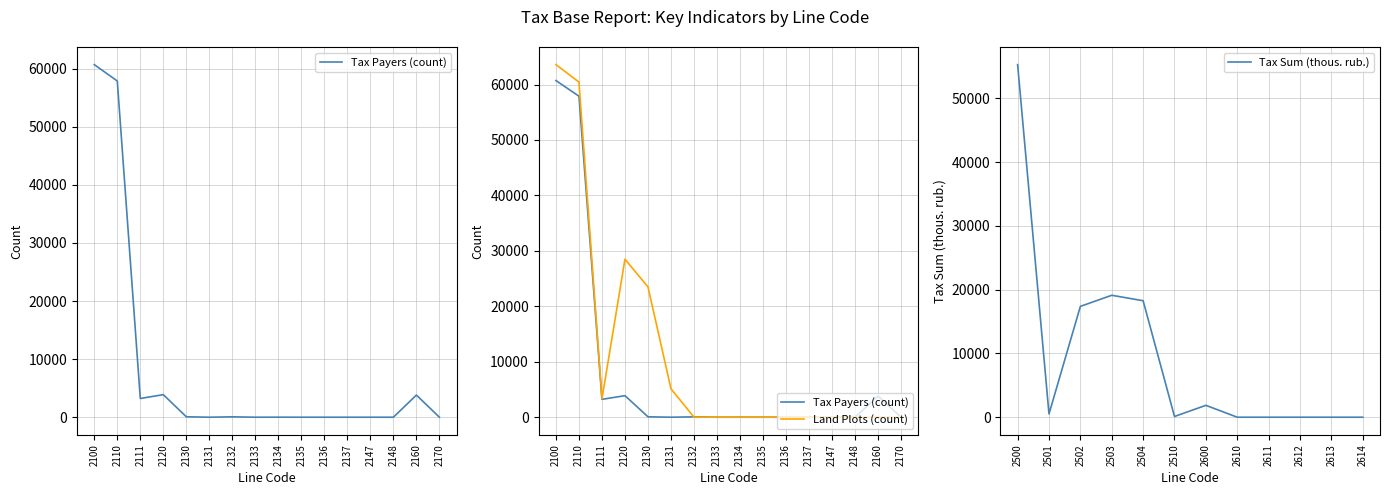

Which series ends up on top after the final intersection of Tax Payers (count) and Land Plots (count)?

Tax Payers (count)